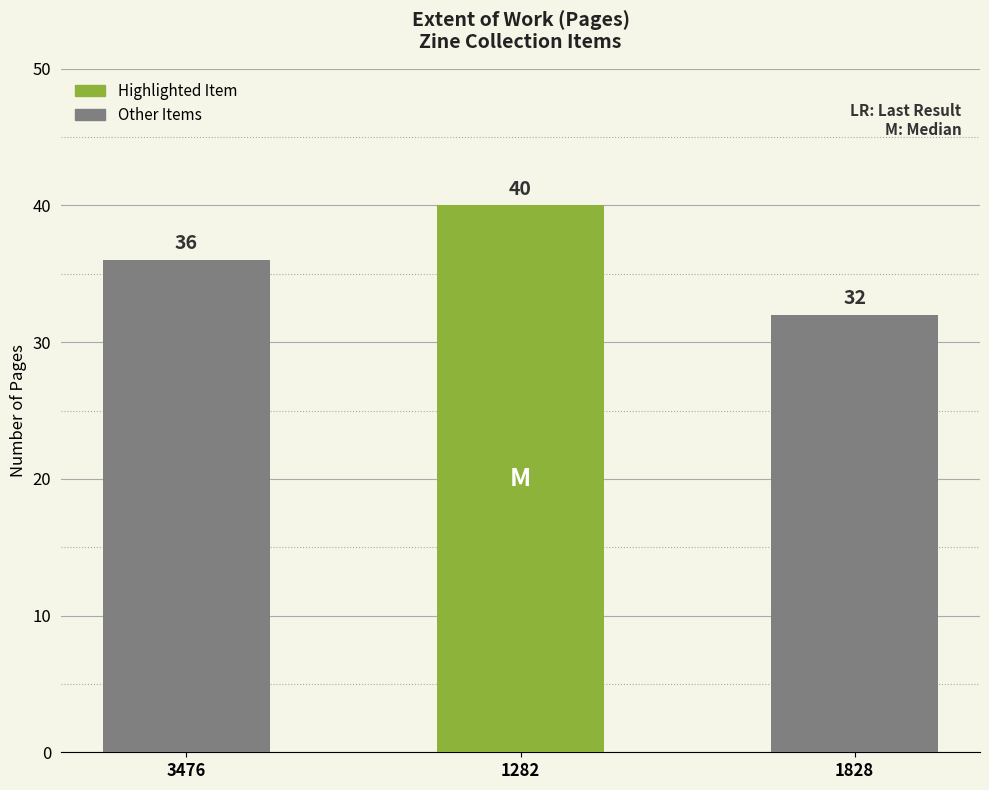

True or false: the data shows 32 at 1828.

True